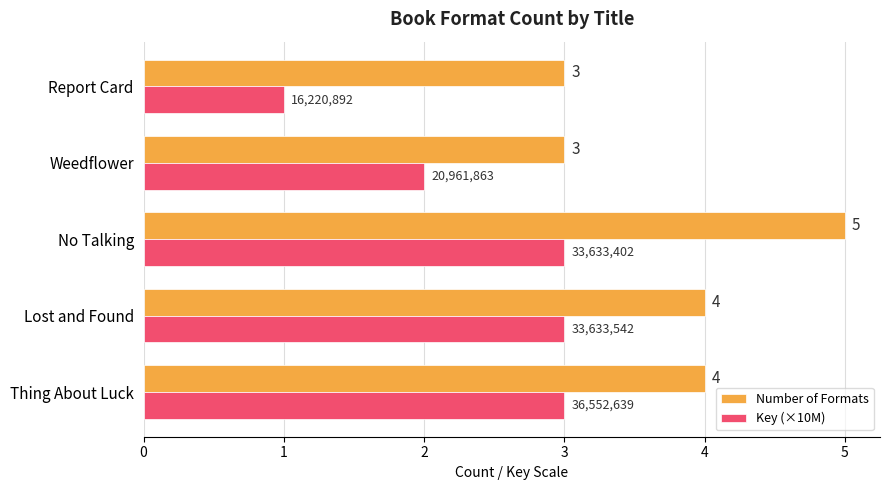

The value of Key (×10M) at No Talking is 2. True or false?

False